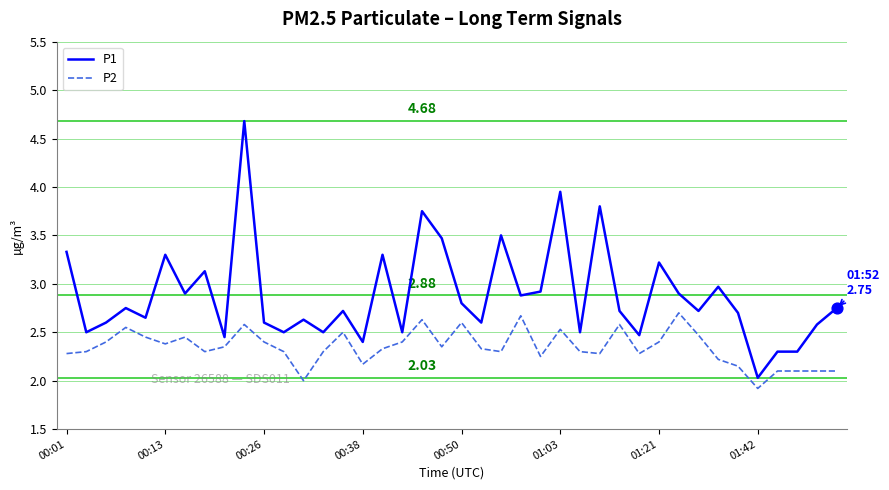

Which series has the largest total across all categories?

P1